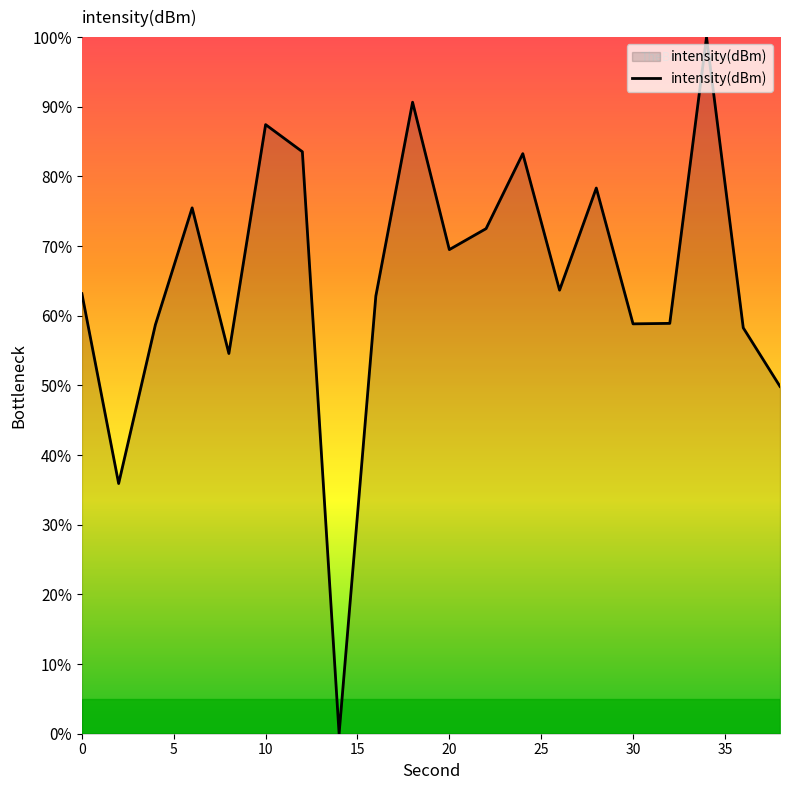

What is the difference between the maximum and minimum values?

100.0